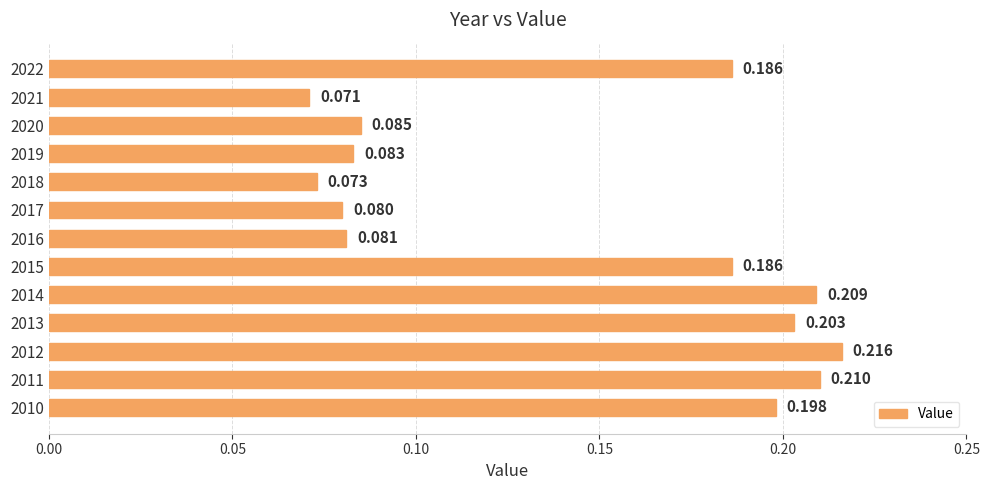

How many distinct data groups are displayed?

1